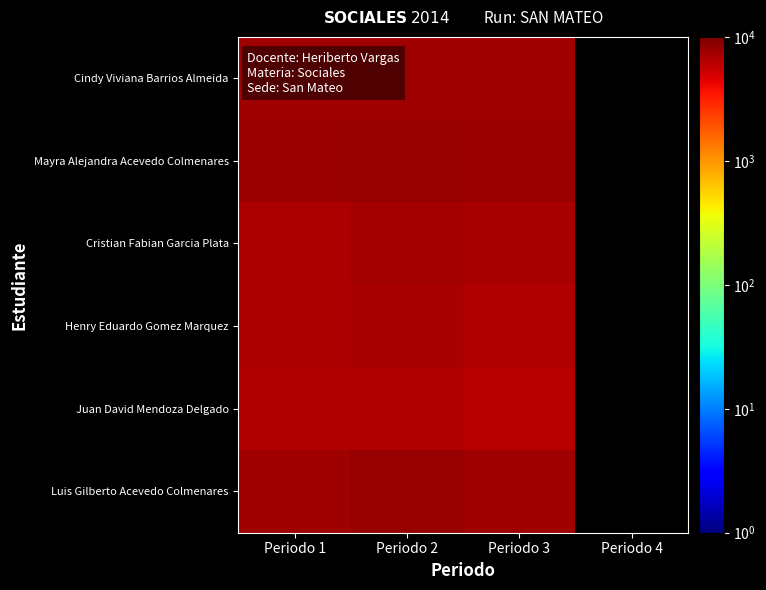

At which category is the sum across all series the highest?

Periodo 2